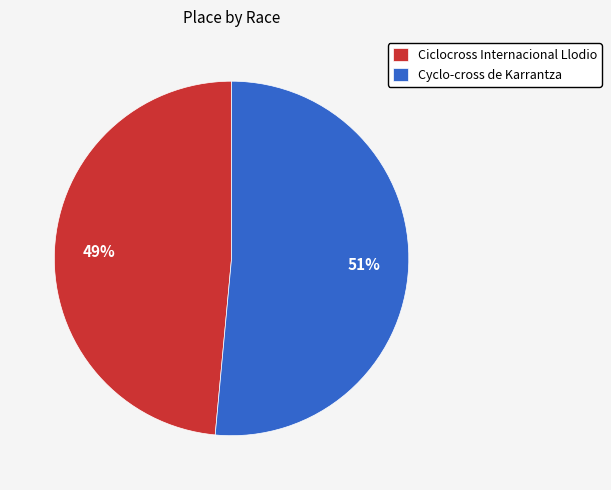

How many segments does this pie chart have?

2